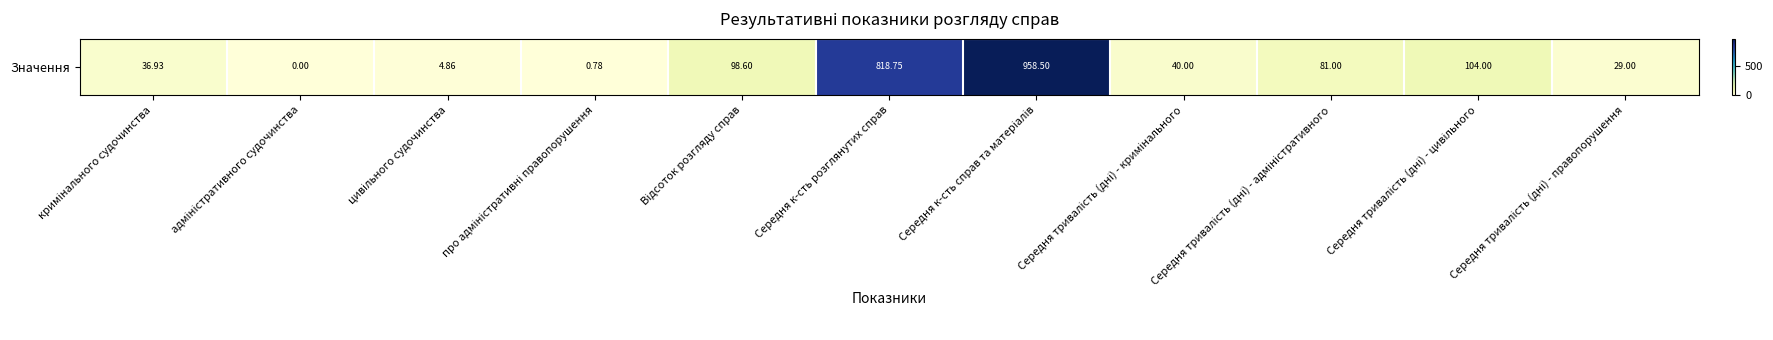

What is the sum of all values?

2172.4